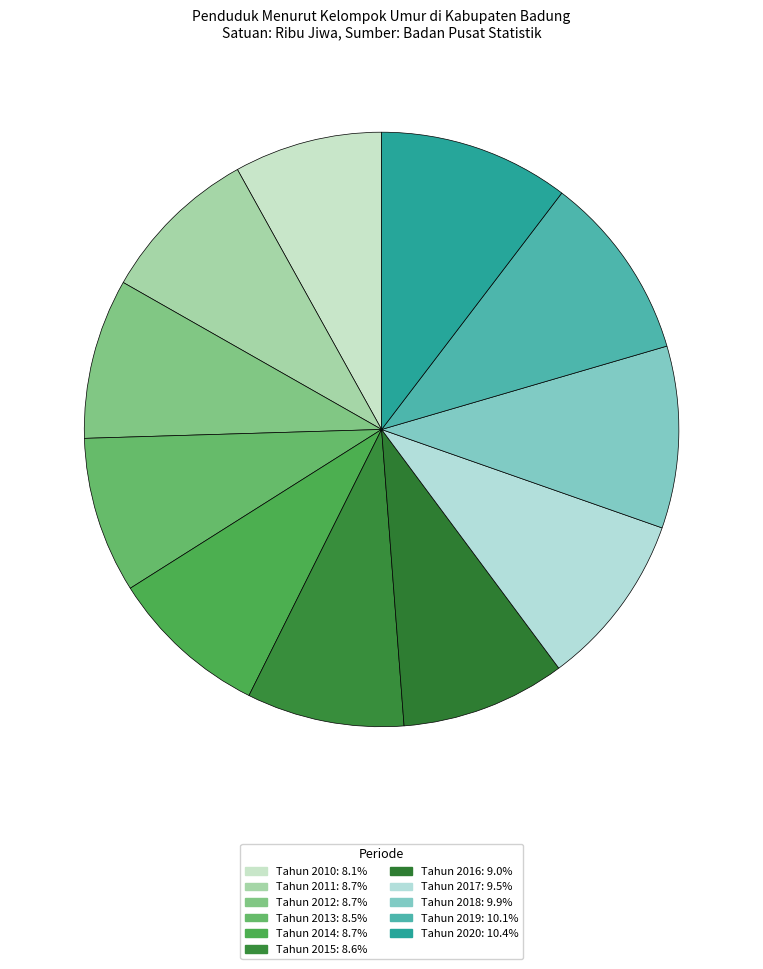

Combined, what portion of the pie is Tahun 2019 and Tahun 2013?

18.6%